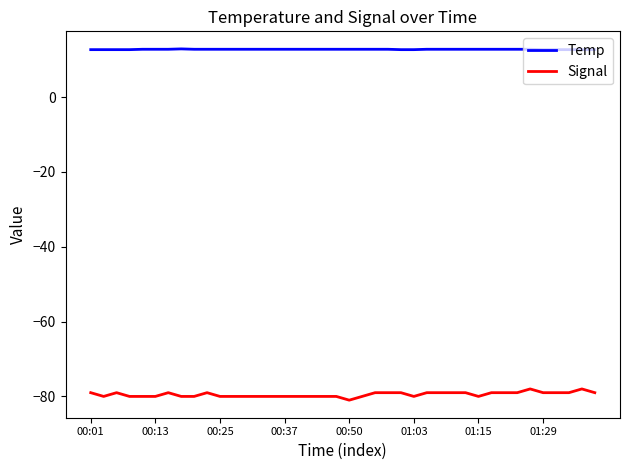

Which series has the largest total across all categories?

Temp